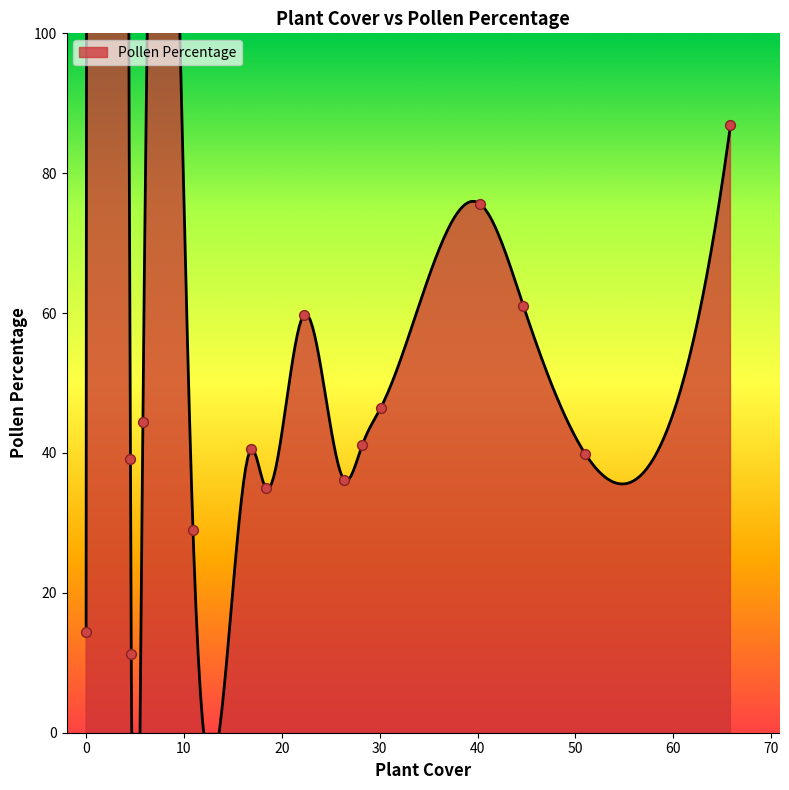

What is the change in value from −10 to 80?

+26.7